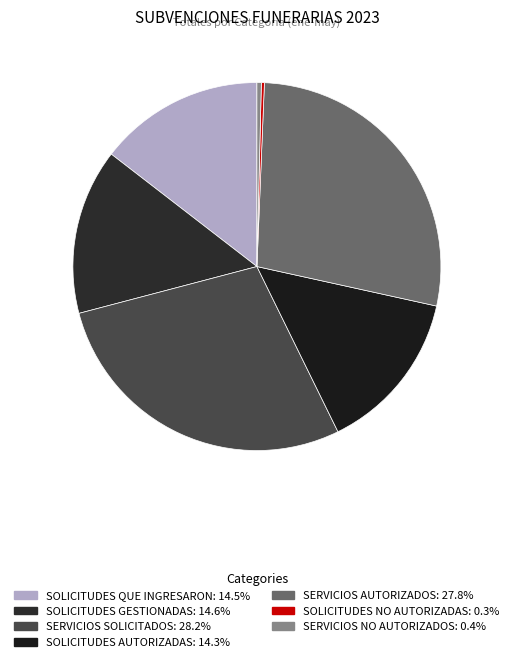

Rank the categories by value from lowest to highest.

SOLICITUDES NO AUTORIZADAS, SERVICIOS NO AUTORIZADOS, SOLICITUDES AUTORIZADAS, SOLICITUDES QUE INGRESARON, SOLICITUDES GESTIONADAS, SERVICIOS AUTORIZADOS, SERVICIOS SOLICITADOS